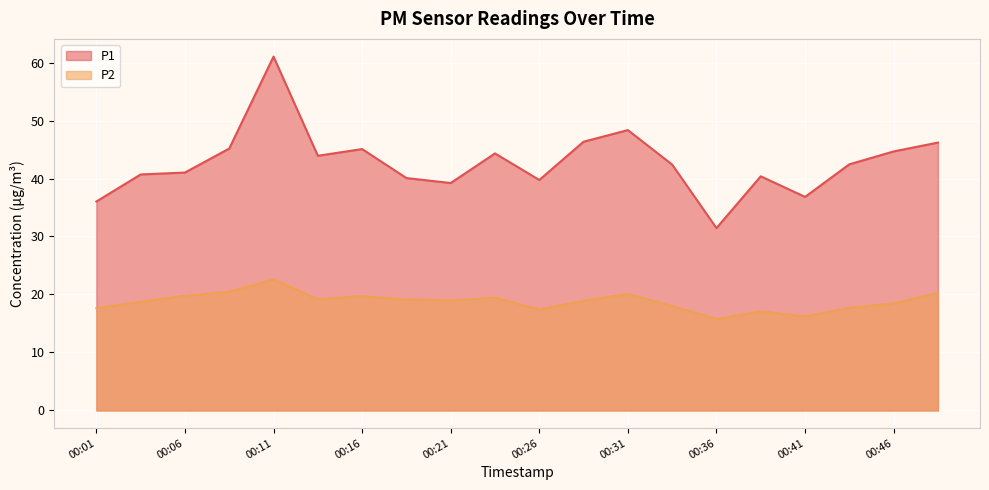

Is it true that P2 equals 20.5 at 00:09?

True